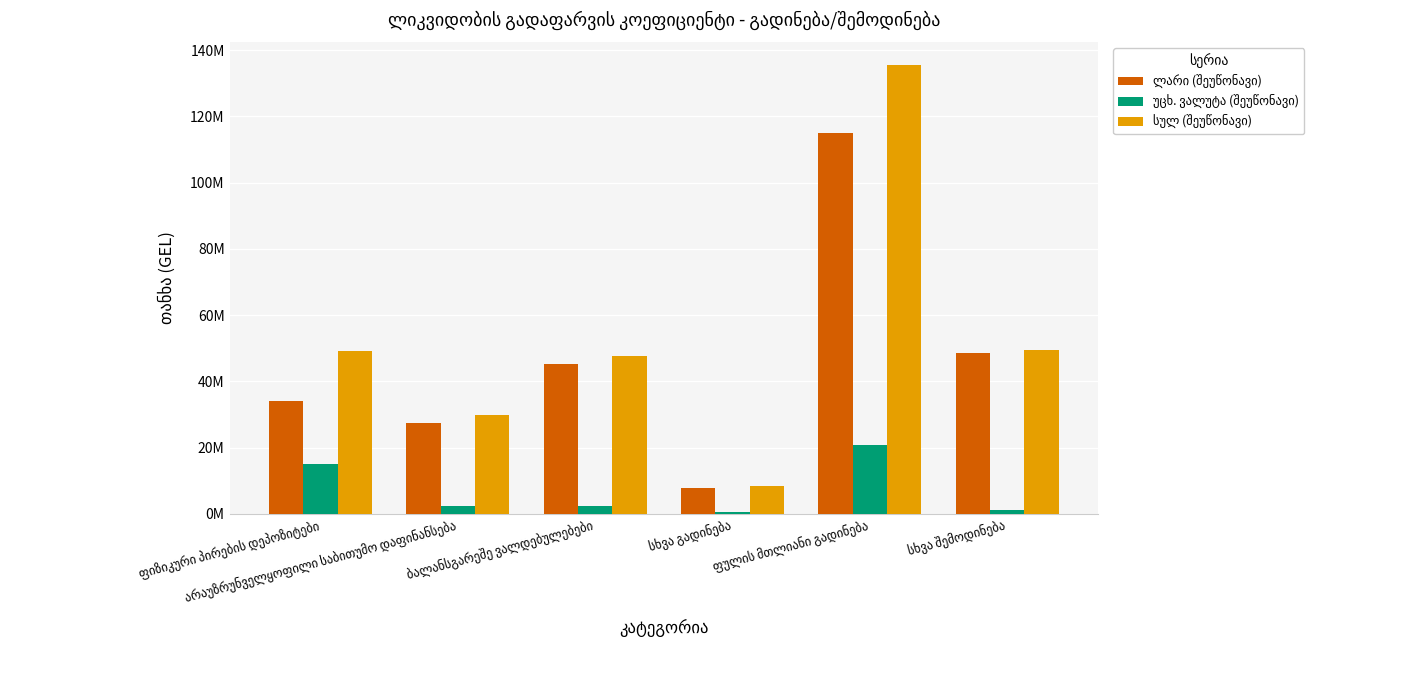

Between ბალანსგარეშე ვალდებულებები and სხვა შემოდინება, which is larger?

სხვა შემოდინება